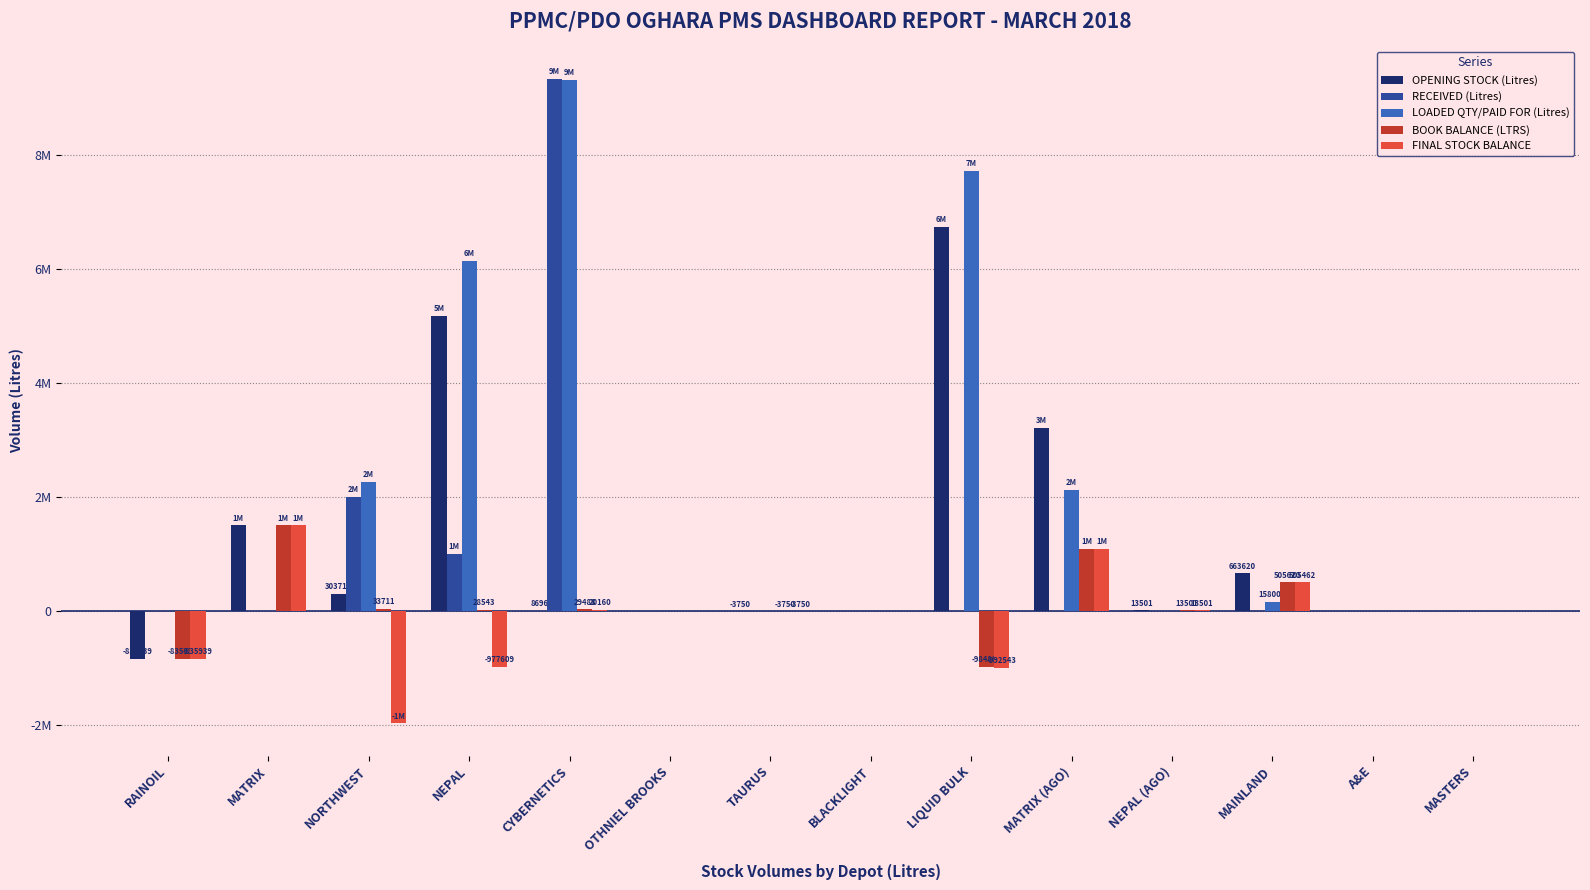

Reading left to right, extract all data points from this chart.

OPENING STOCK (Litres): RAINOIL=-835939	MATRIX=1506679	NORTHWEST=303711	NEPAL=5180543	CYBERNETICS=8696	OTHNIEL BROOKS=0	TAURUS=-3750	BLACKLIGHT=0	LIQUID BULK=6751193	MATRIX (AGO)=3223893	NEPAL (AGO)=13501	MAINLAND=663620	A&E=0	MASTERS=0
RECEIVED (Litres): RAINOIL=0	MATRIX=0	NORTHWEST=2000000	NEPAL=1000000	CYBERNETICS=9348792	OTHNIEL BROOKS=0	TAURUS=0	BLACKLIGHT=0	LIQUID BULK=0	MATRIX (AGO)=0	NEPAL (AGO)=0	MAINLAND=0	A&E=0	MASTERS=0
LOADED QTY/PAID FOR (Litres): RAINOIL=0	MATRIX=0	NORTHWEST=2270000	NEPAL=6152000	CYBERNETICS=9328000	OTHNIEL BROOKS=0	TAURUS=0	BLACKLIGHT=0	LIQUID BULK=7736000	MATRIX (AGO)=2128000	NEPAL (AGO)=0	MAINLAND=158000	A&E=0	MASTERS=0
BOOK BALANCE (LTRS): RAINOIL=-835939	MATRIX=1506679	NORTHWEST=33711	NEPAL=28543	CYBERNETICS=29488	OTHNIEL BROOKS=0	TAURUS=-3750	BLACKLIGHT=0	LIQUID BULK=-984807	MATRIX (AGO)=1095893	NEPAL (AGO)=13501	MAINLAND=505620	A&E=0	MASTERS=0
FINAL STOCK BALANCE: RAINOIL=-835939	MATRIX=1506679	NORTHWEST=-1968559	NEPAL=-977609	CYBERNETICS=20160	OTHNIEL BROOKS=0	TAURUS=-3750	BLACKLIGHT=0	LIQUID BULK=-992543	MATRIX (AGO)=1093765	NEPAL (AGO)=13501	MAINLAND=505462	A&E=0	MASTERS=0